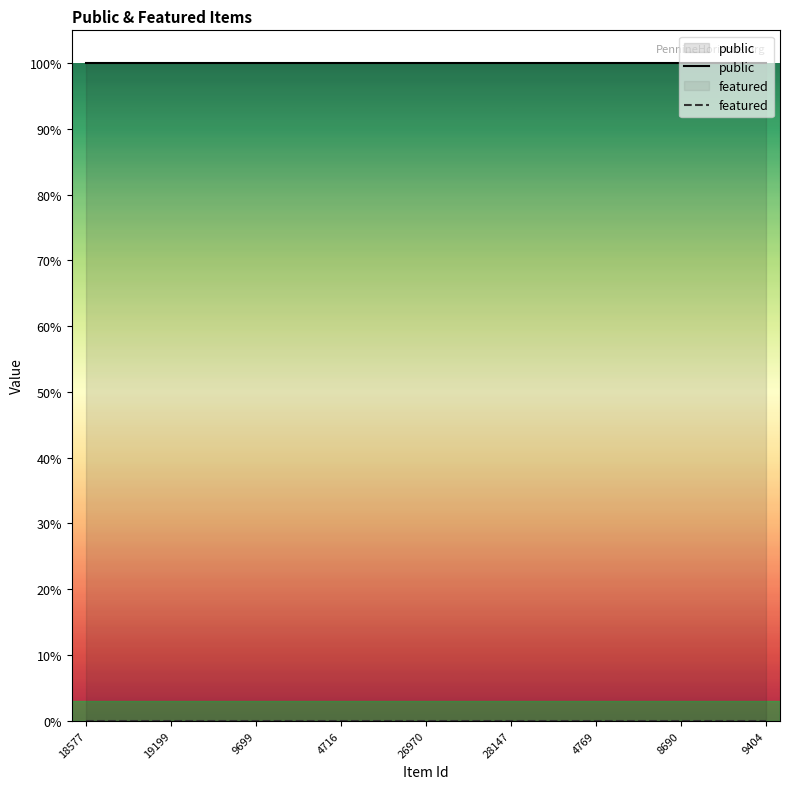

At which label does featured reach its peak?

18577